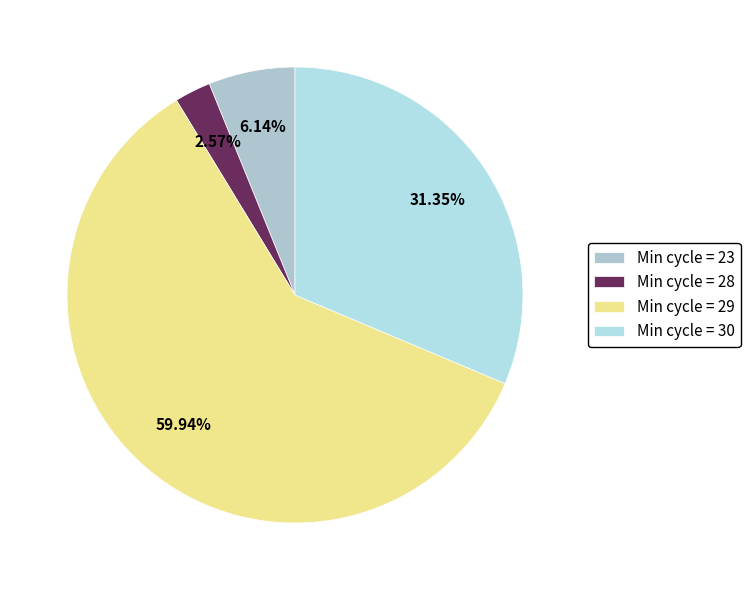

How many slices are in this pie chart?

4